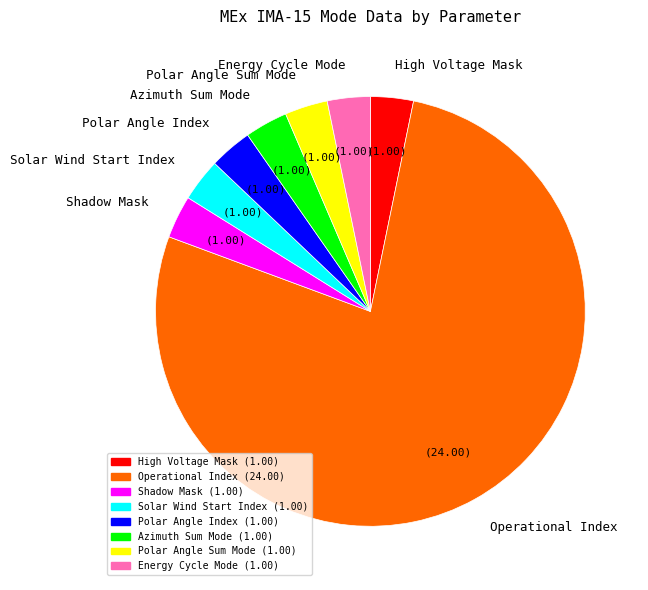

Is there a majority slice in this chart?

Yes